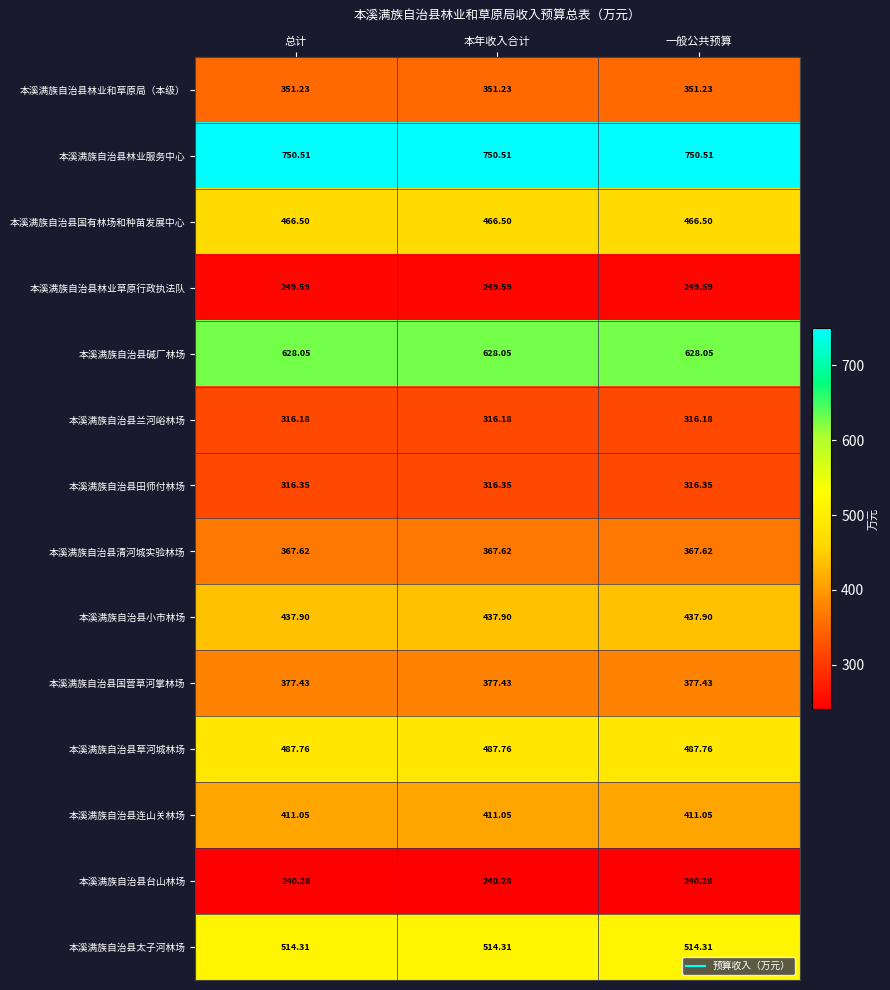

Is the value of 本溪满族自治县国有林场和种苗发展中心 at 本年收入合计 greater than the value of 本溪满族自治县碱厂林场 at 本年收入合计?

No